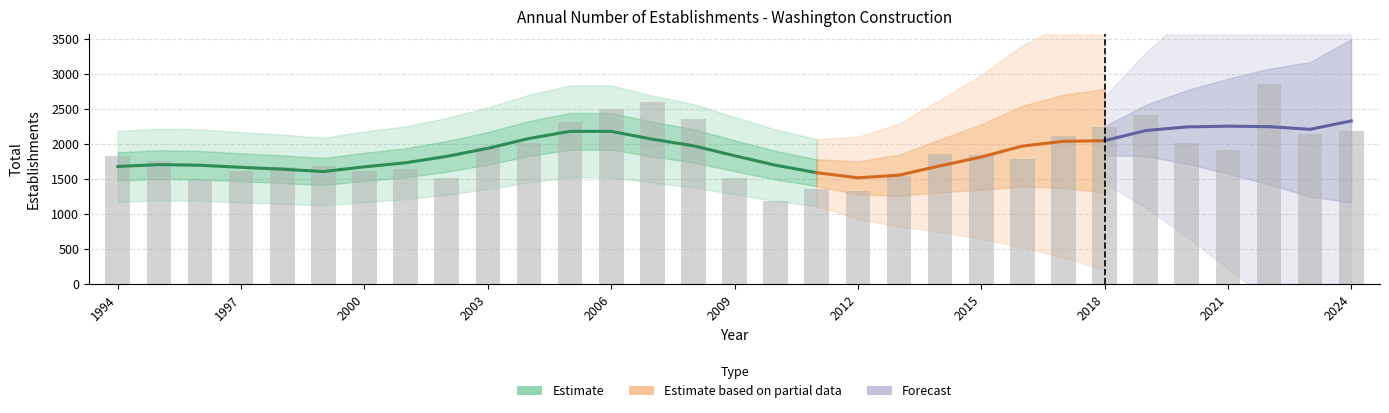

Count the number of data series in this chart.

3